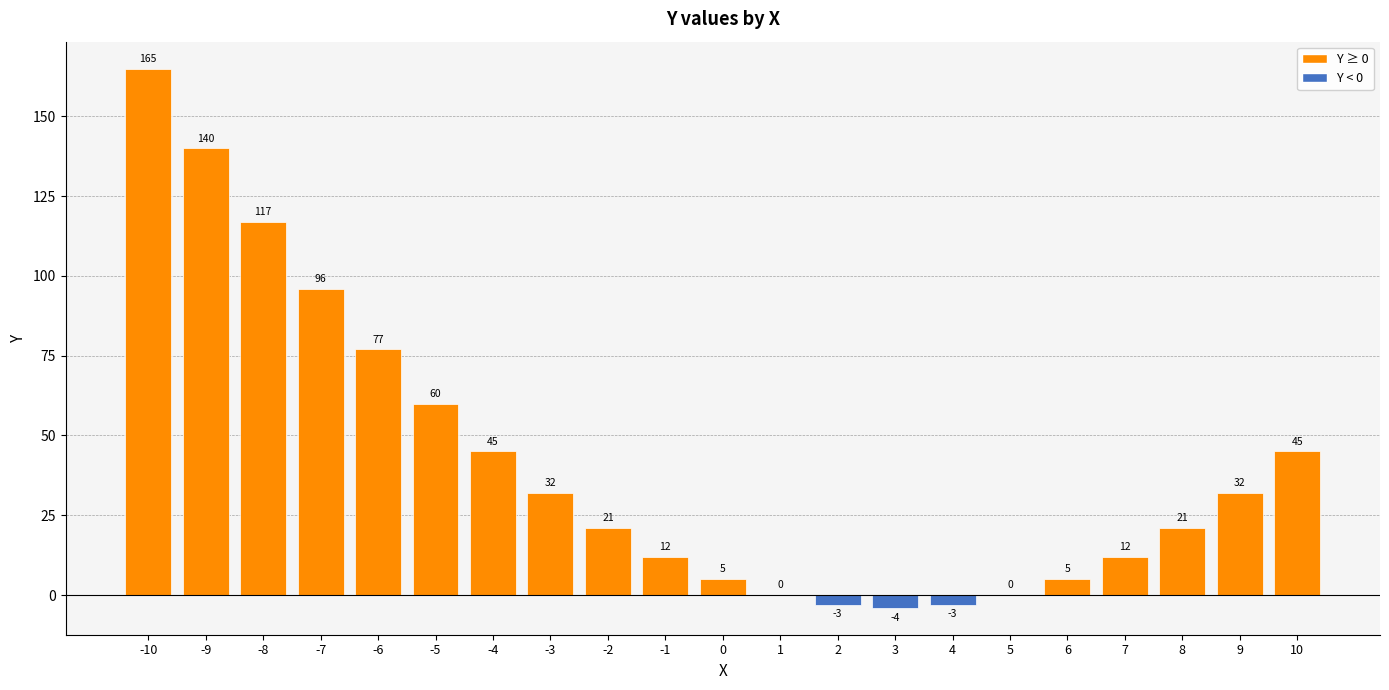

Reading left to right, list all the values displayed in this chart.

-10=165	-9=140	-8=117	-7=96	-6=77	-5=60	-4=45	-3=32	-2=21	-1=12	0=5	1=0	2=-3	3=-4	4=-3	5=0	6=5	7=12	8=21	9=32	10=45